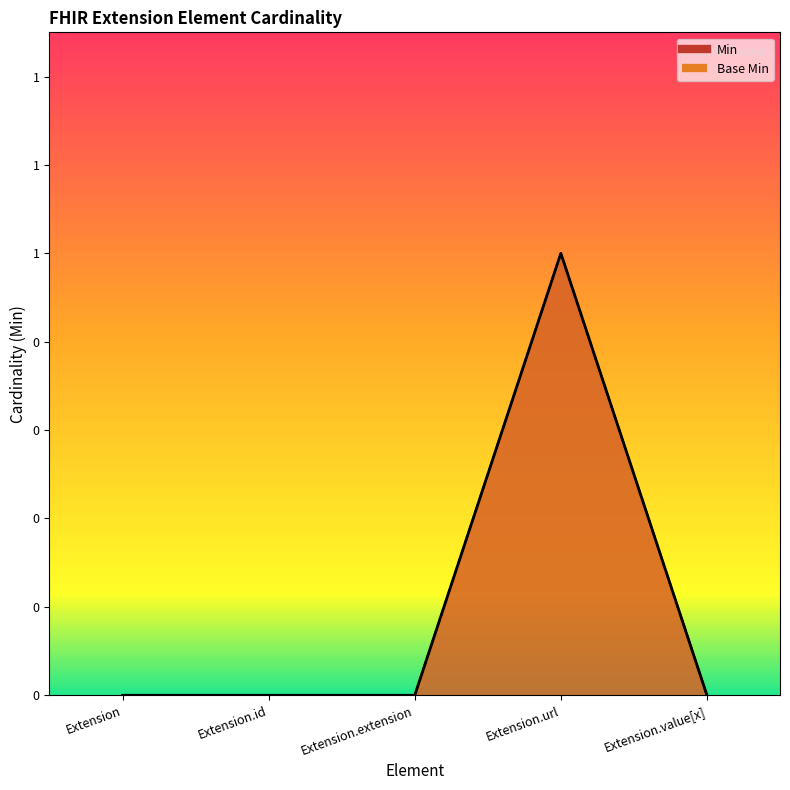

List the series in order of their peak value, lowest first.

Min, Base Min